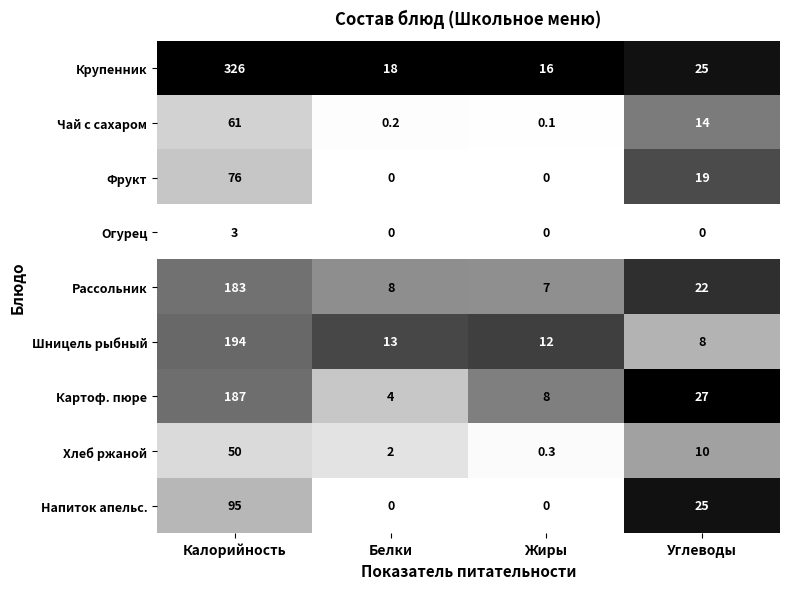

What is the greatest value displayed?

326.0